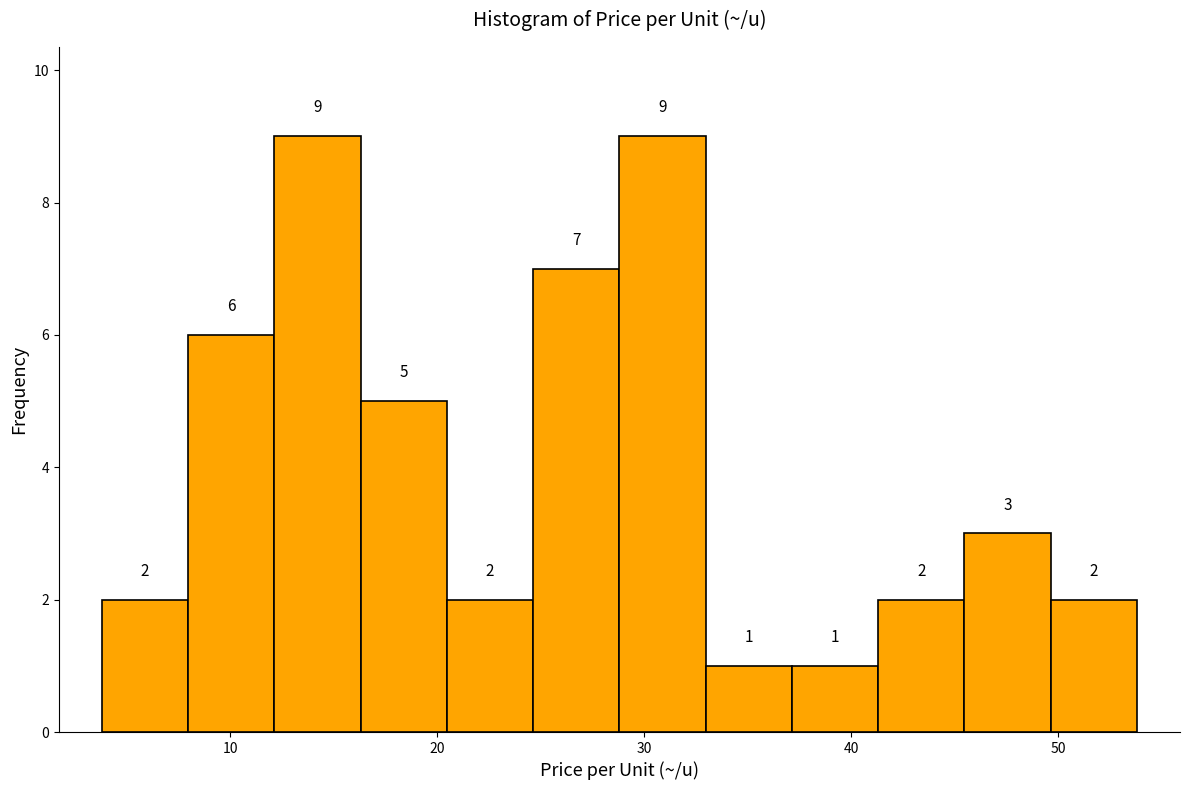

Reading left to right, transcribe this chart: for each bar, give the range it covers on the x-axis and its height. The bar edges are not printed on the chart, so give them approximately, as read against the axis.

4 to 8: 2
8 to 12: 6
12 to 16: 9
16 to 20: 5
20 to 25: 2
25 to 29: 7
29 to 33: 9
33 to 37: 1
37 to 41: 1
41 to 45: 2
45 to 50: 3
50 to 54: 2